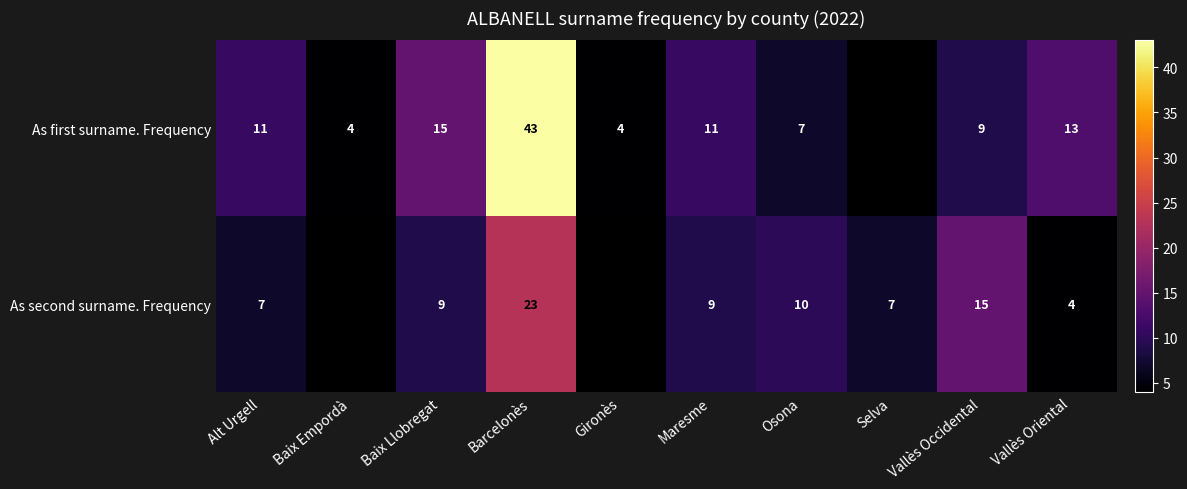

Which series changed the most between Baix Llobregat and Barcelonès?

As first surname. Frequency